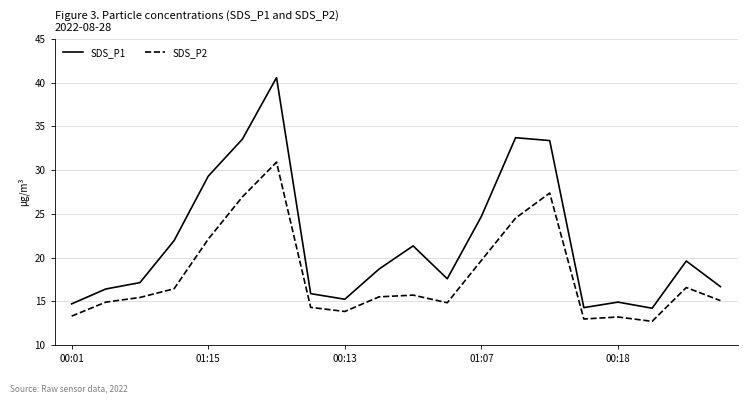

Which series has the largest total across all categories?

SDS_P1